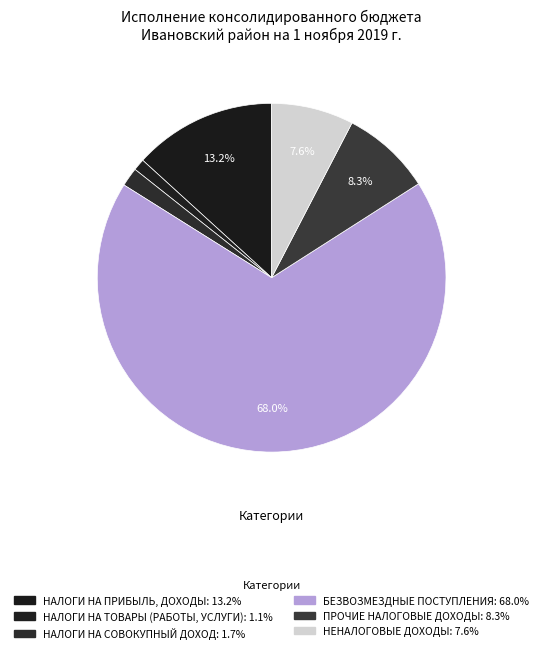

To the nearest percent, what is the average slice percentage?

17%